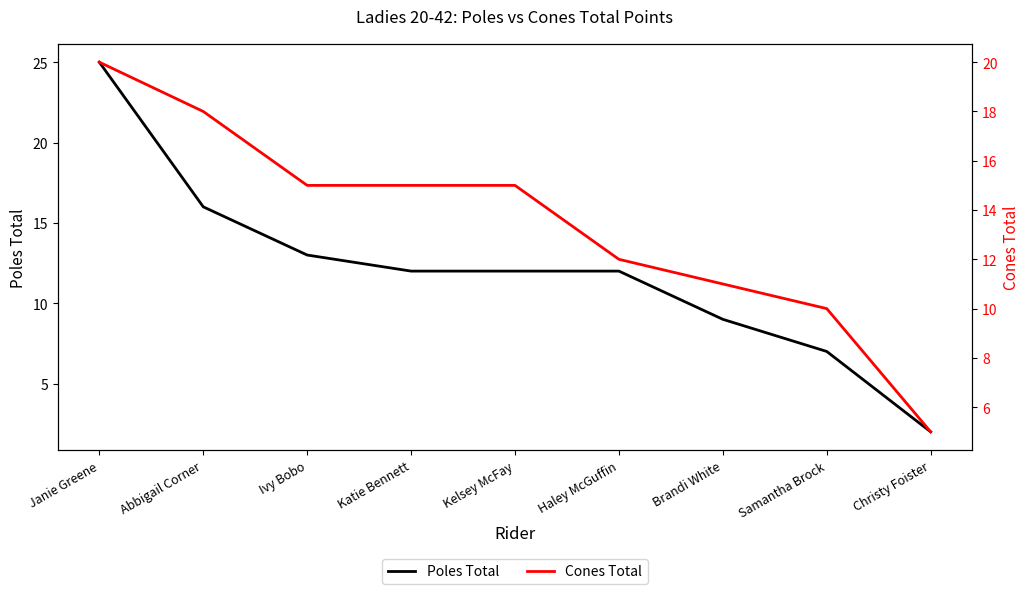

What is the label of the 8th point from the right?

Abbigail Corner